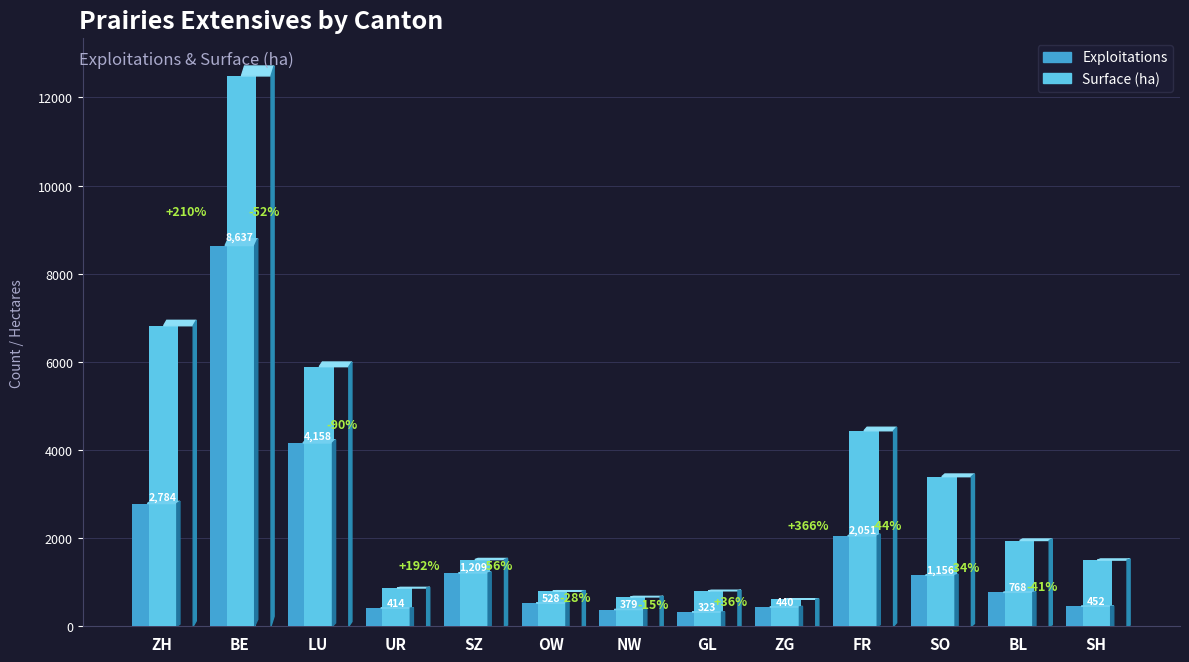

Count the number of data series in this chart.

2